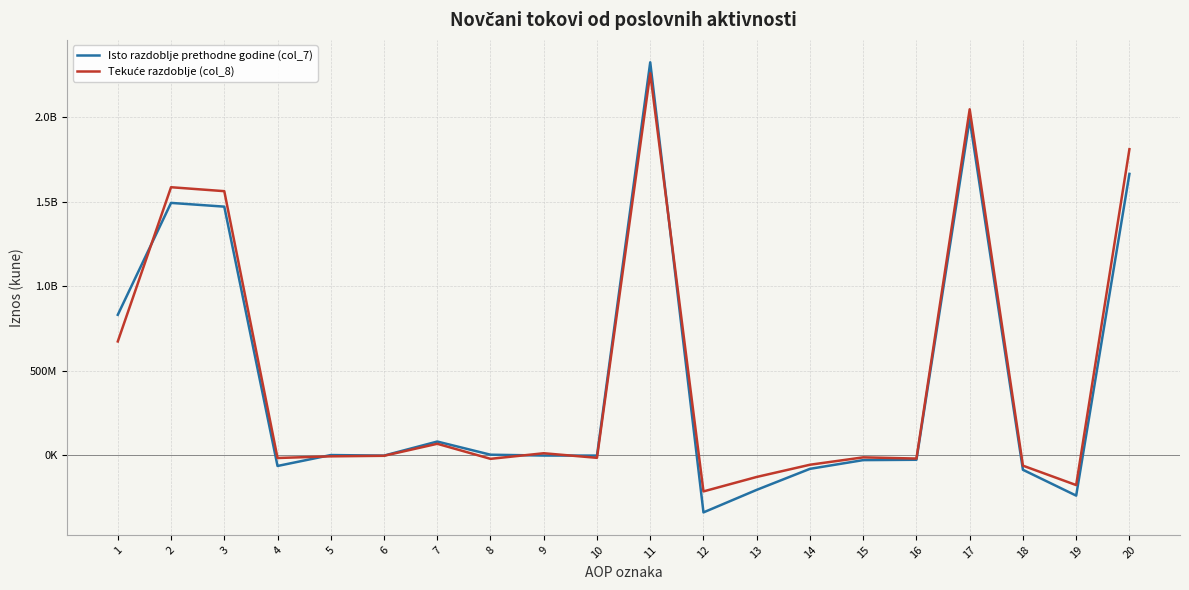

True or false: Isto razdoblje prethodne godine (col_7) has a value of 122257005 at 7.

False